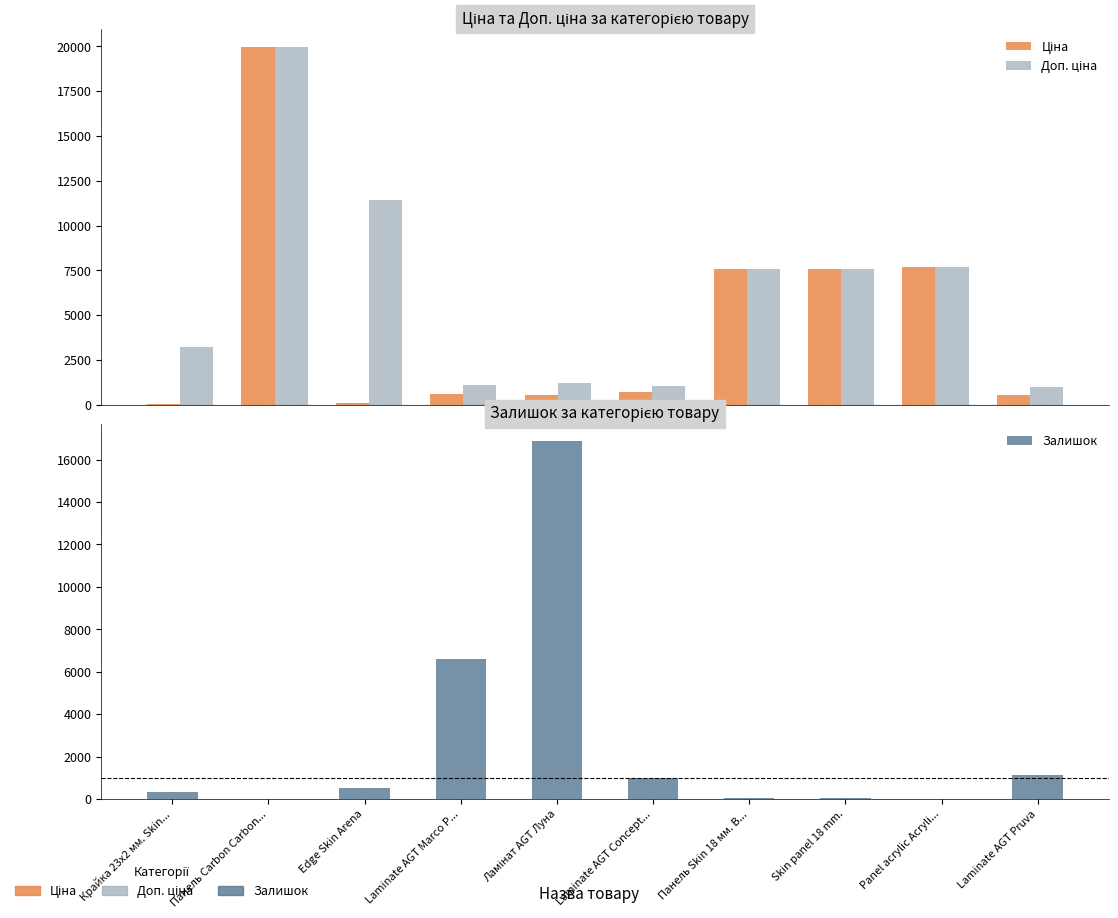

What is the label of the 3rd bar from the left?

Edge Skin Arena